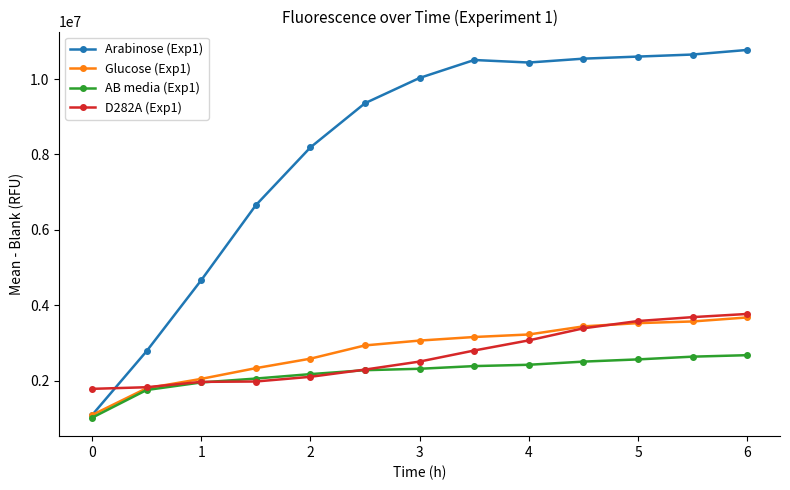

True or false: D282A (Exp1) has more than 1 interior local peaks.

False